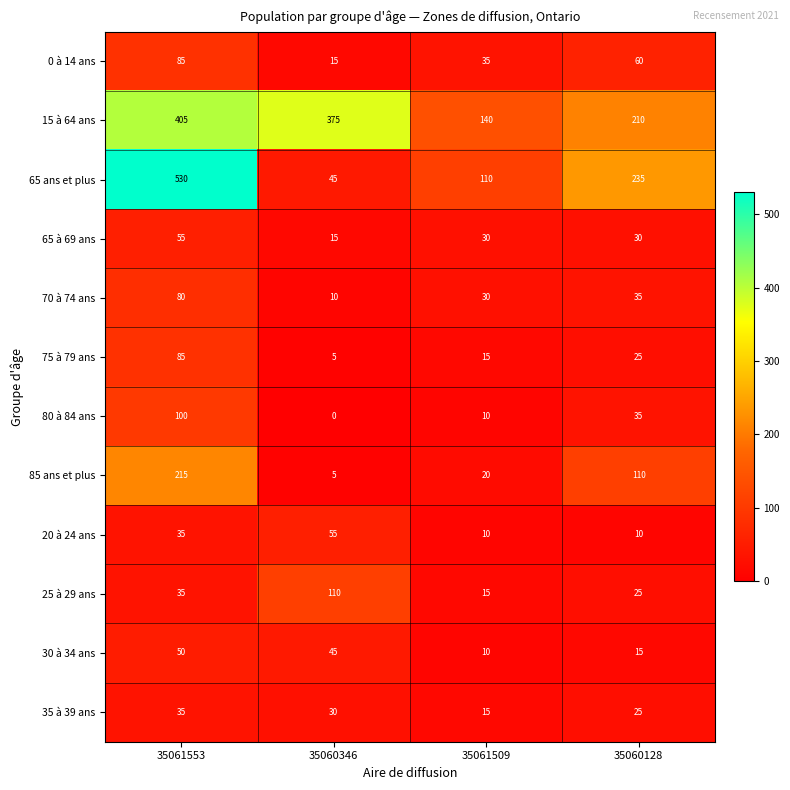

Which series has the largest total across all categories?

15 à 64 ans